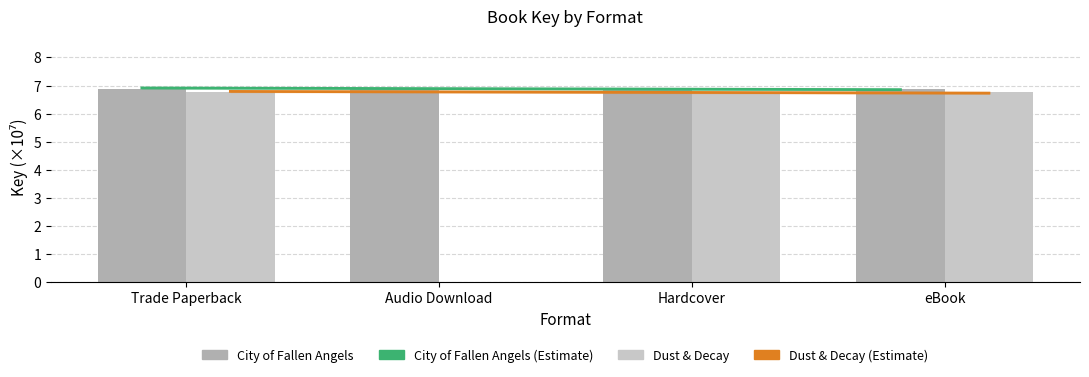

Where does the Dust & Decay series first go above 6?

Trade Paperback